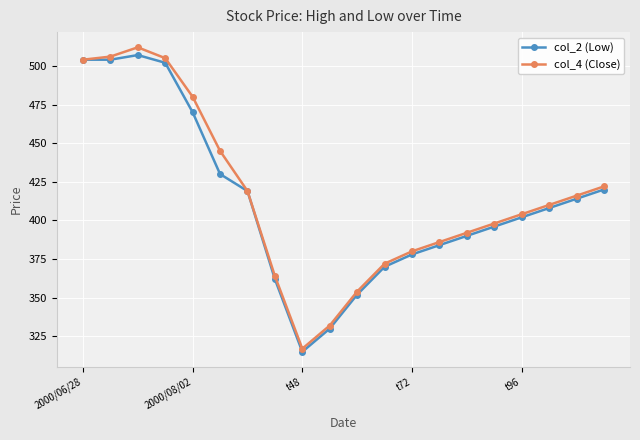

Reading left to right, transcribe all the data shown in this chart.

col_2 (Low): 504	504	507	502	470	430	419	362	315	330	352	370	378	384	390	396	402	408	414	420
col_4 (Close): 504	506	512	505	480	445	419	364	317	332	354	372	380	386	392	398	404	410	416	422